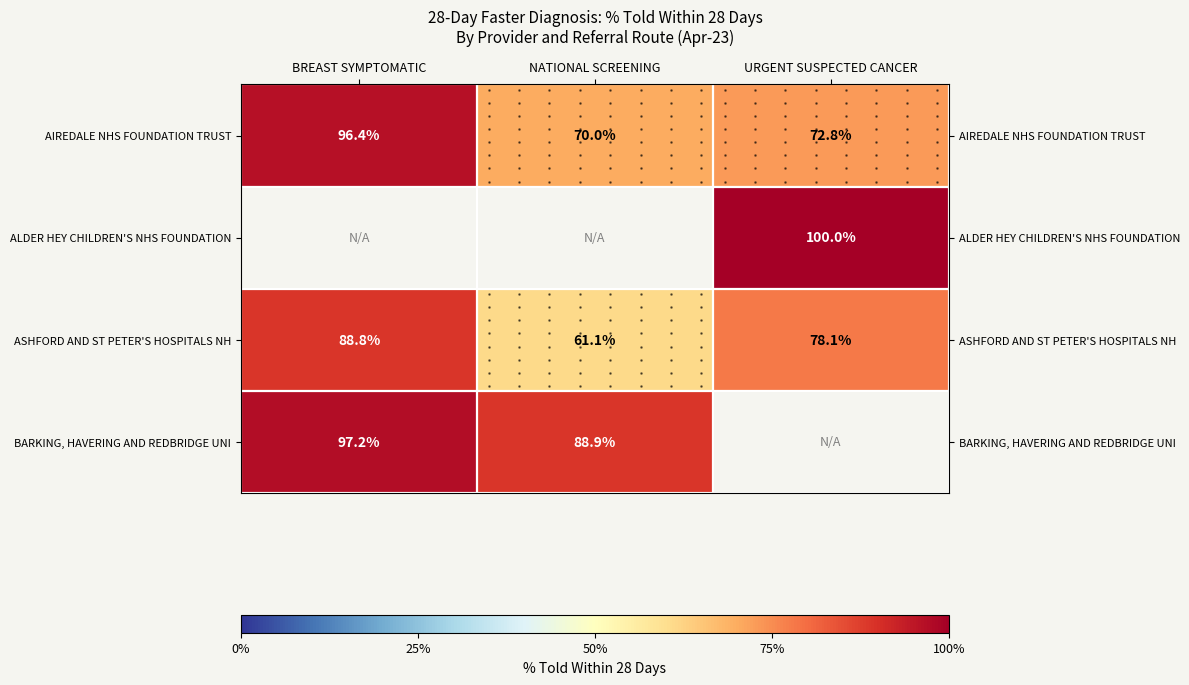

Which series has the largest total across all categories?

AIREDALE NHS FOUNDATION TRUST